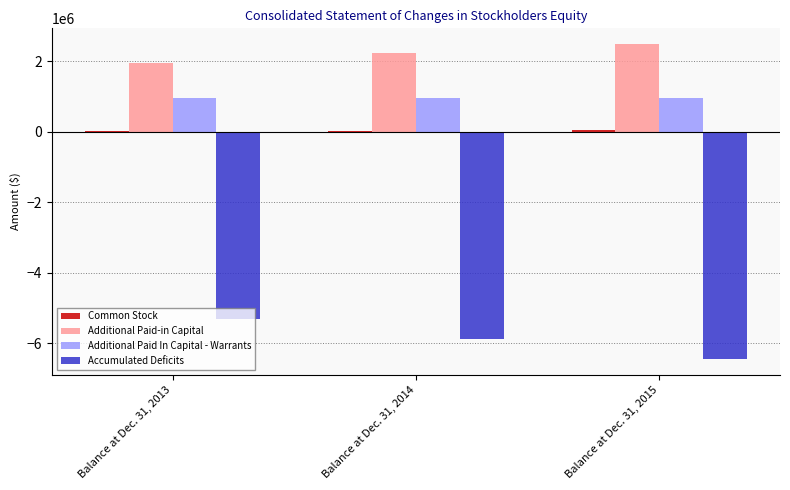

Which category has the highest value in the Accumulated Deficits series?

Balance at Dec. 31, 2013